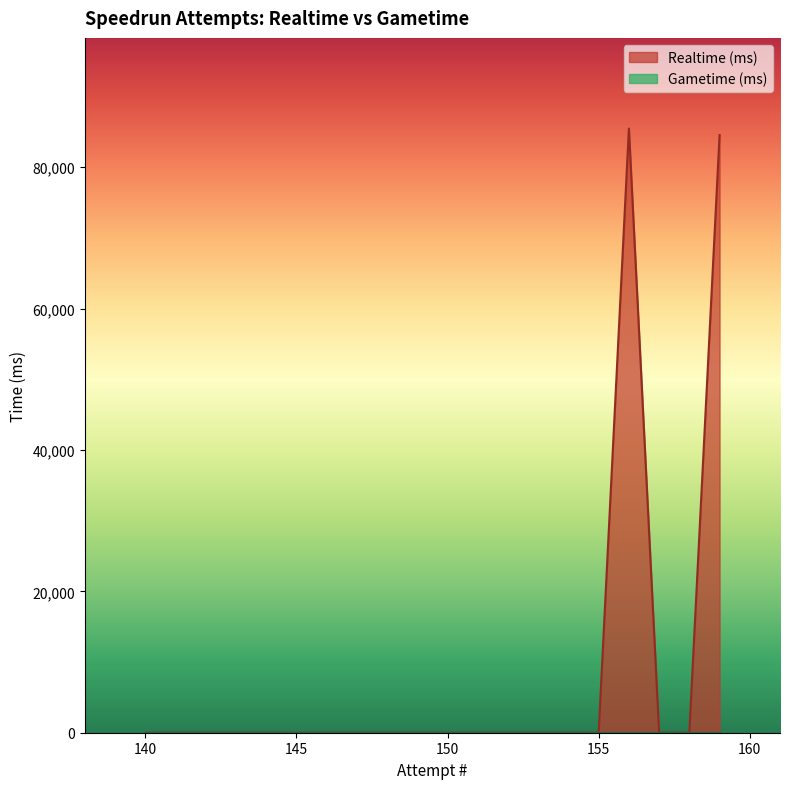

Between 148 and 151, which is larger?

148